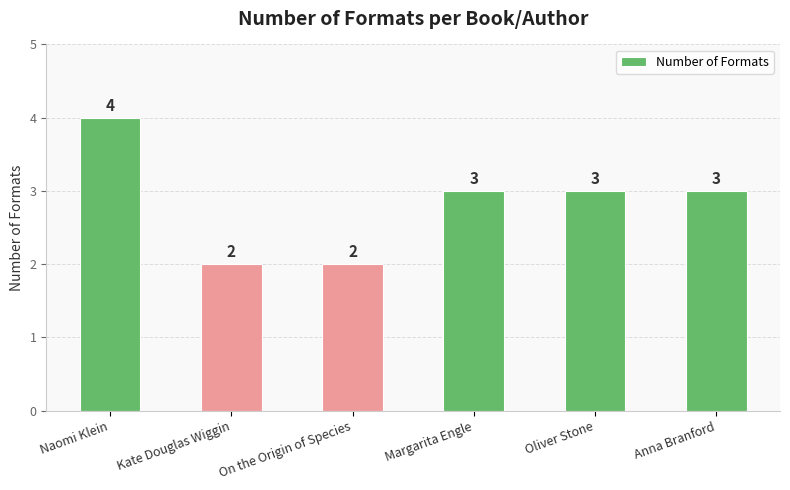

What is the sum of all values?

17